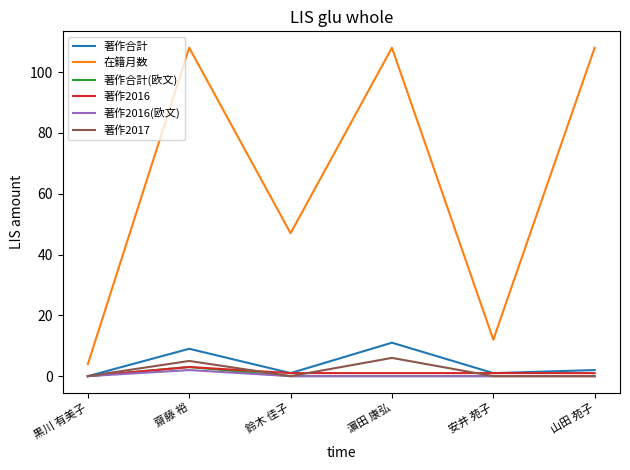

True or false: 著作2017 and 在籍月数 intersect in this chart.

False